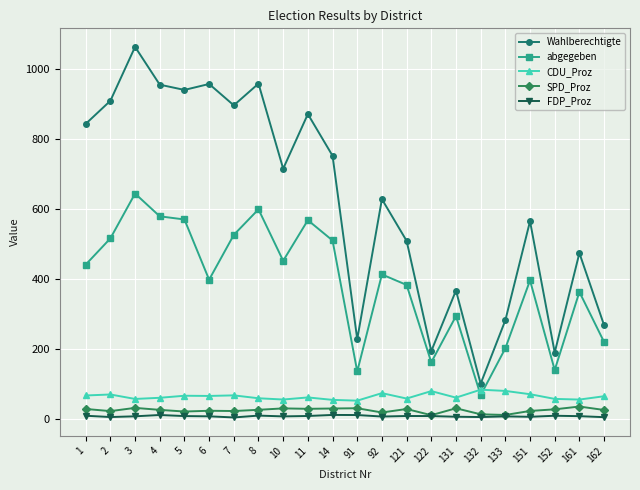

True or false: abgegeben has a value of 412.0 at 92.

True